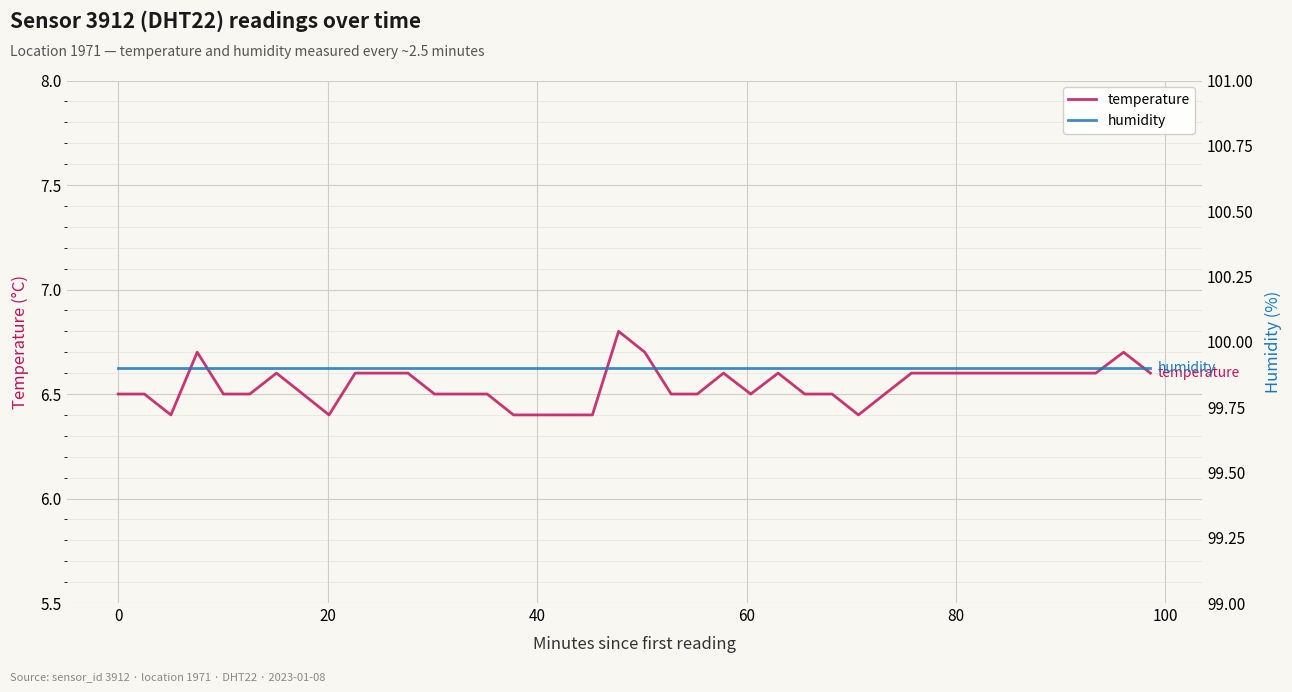

What is the maximum value for temperature?

6.8